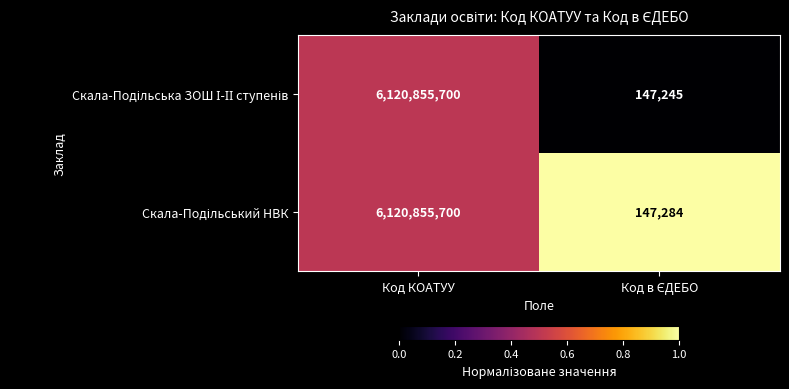

What is the minimum value shown in the chart?

147245